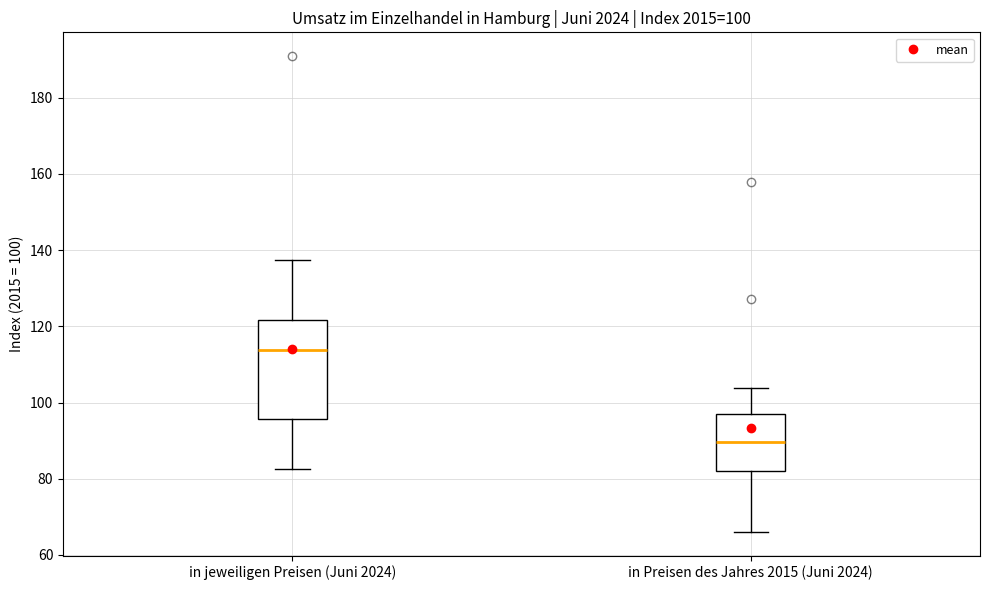

Which box has the lowest median line?

in Preisen des Jahres 2015 (Juni 2024)